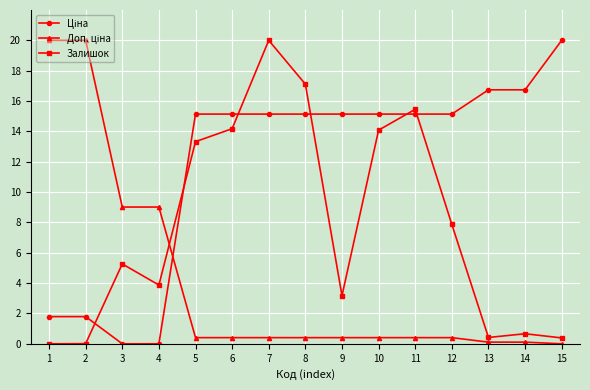

At how many categories does at least one series exceed 2?

15